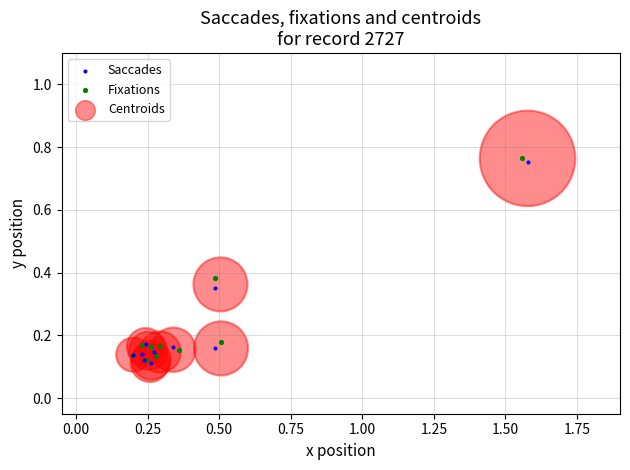

What are all the series names shown in the legend?

Saccades, Fixations, Centroids